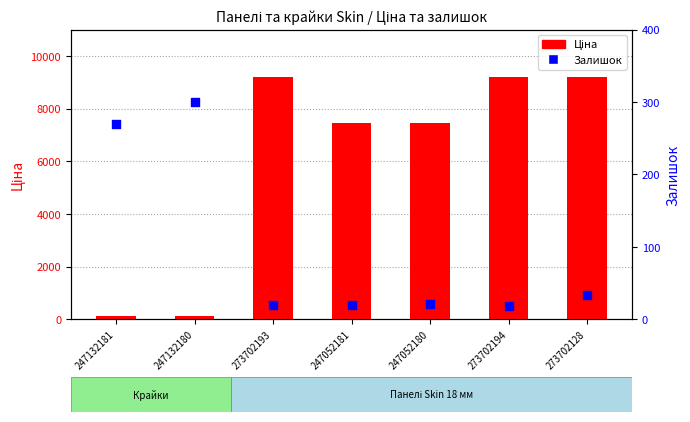

What are all the series names shown in the legend?

Ціна, Залишок